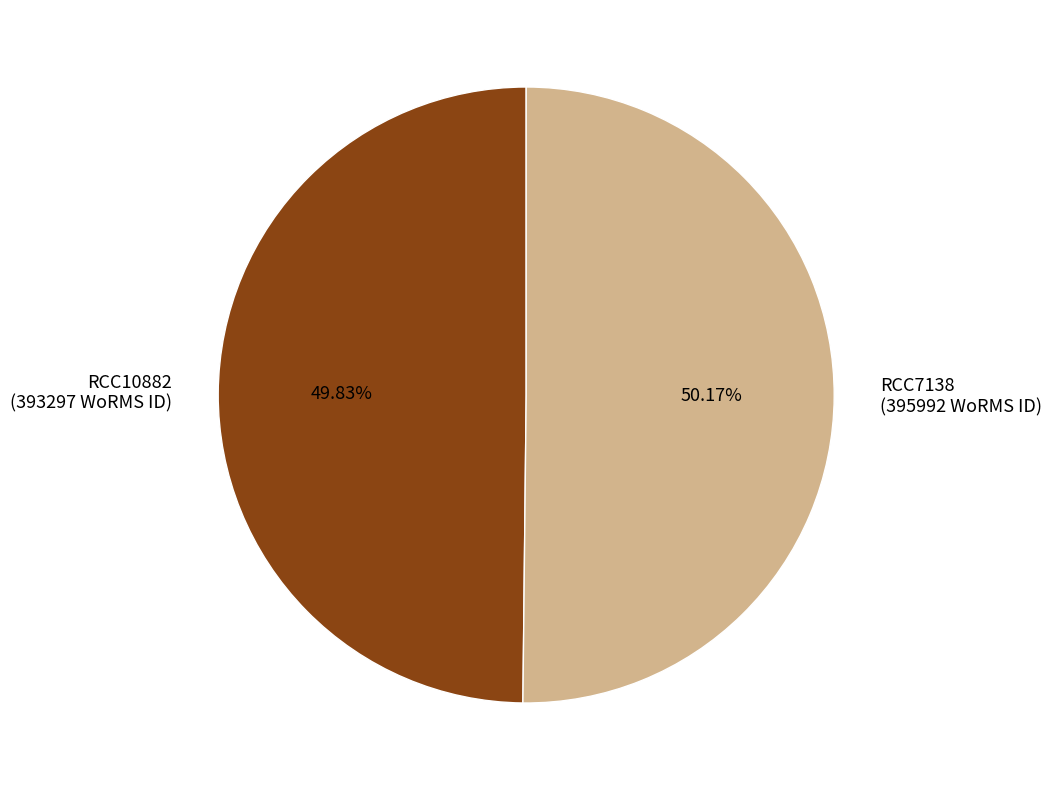

Is there a majority slice in this chart?

Yes